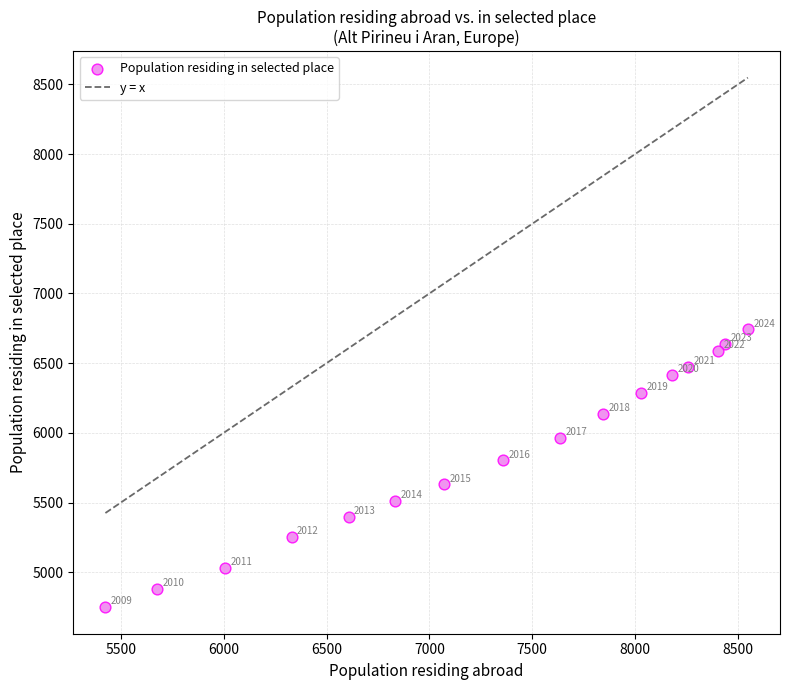

What Y value in the scatter plot is closest to 5745?

5803